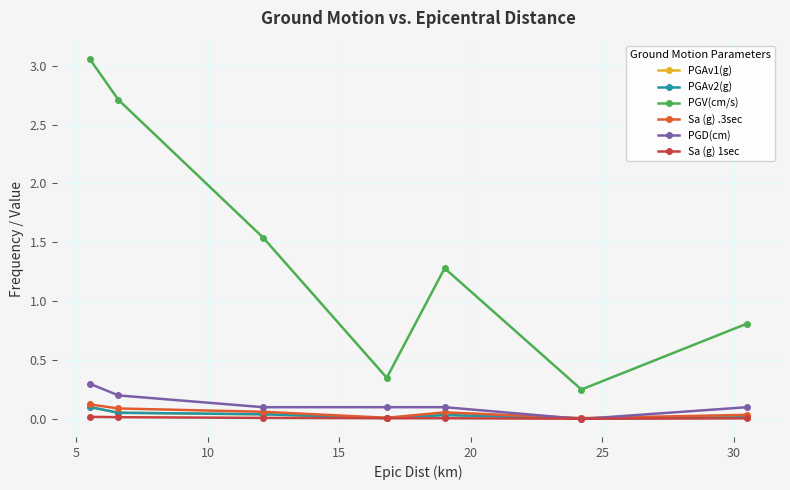

How many interior local peaks does the PGV(cm/s) series have?

1